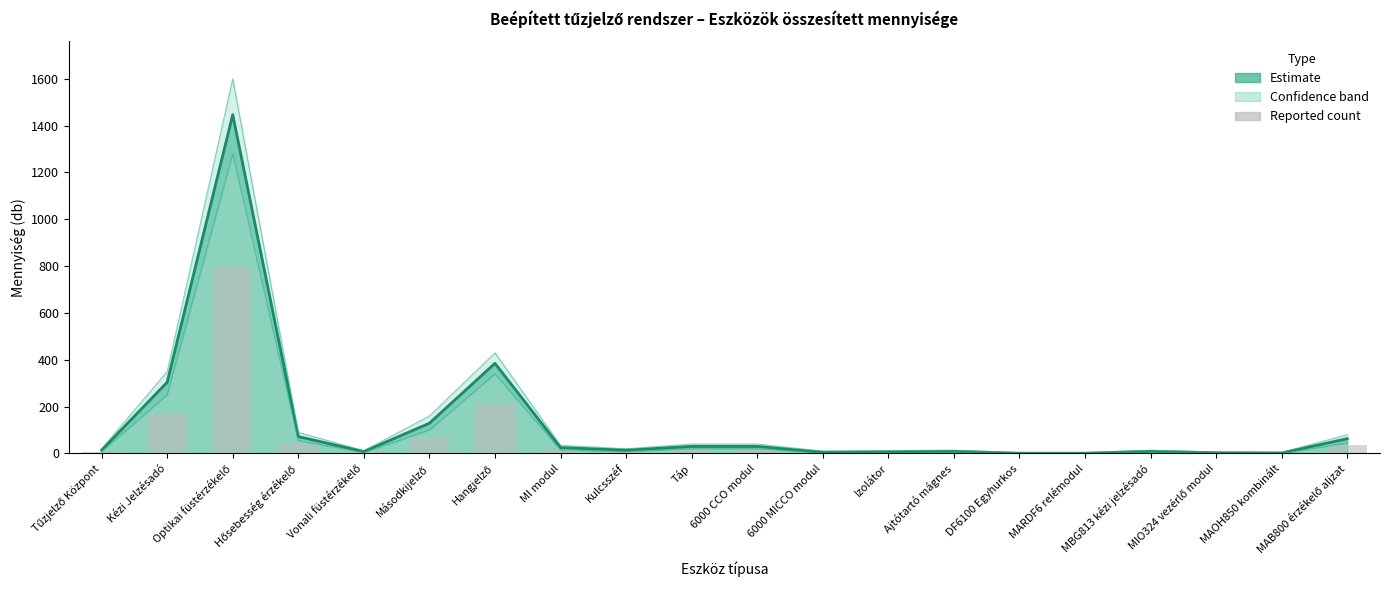

Reading left to right, list all the values displayed in this chart.

7.7	167.2	795.9	39.6	4.4	71.0	211.8	13.8	7.7	16.5	16.5	2.8	3.9	5.0	0.6	0.6	5.0	1.7	1.1	34.7